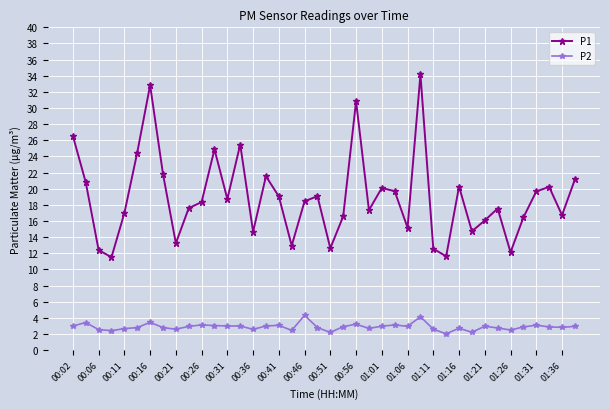

What is the value of the P1 point at the 6th from the left?

24.5